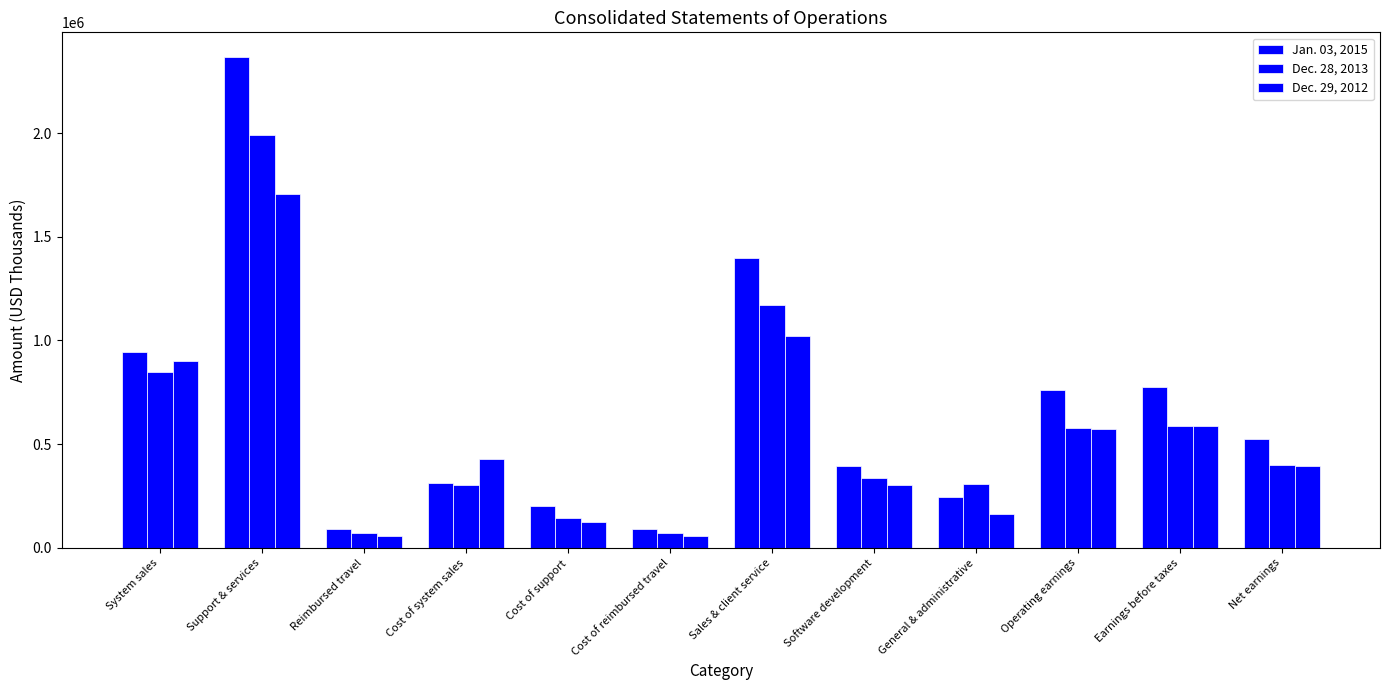

Count the number of categories in the chart.

12